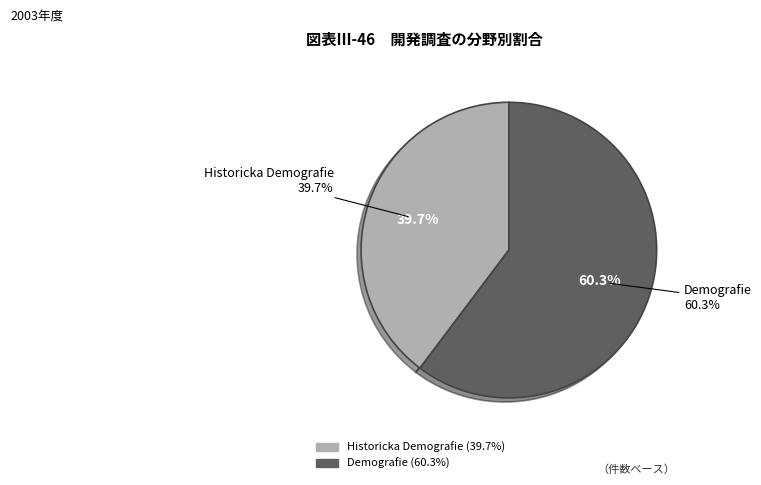

True or false: Historicka Demografie accounts for 48% of the total.

False